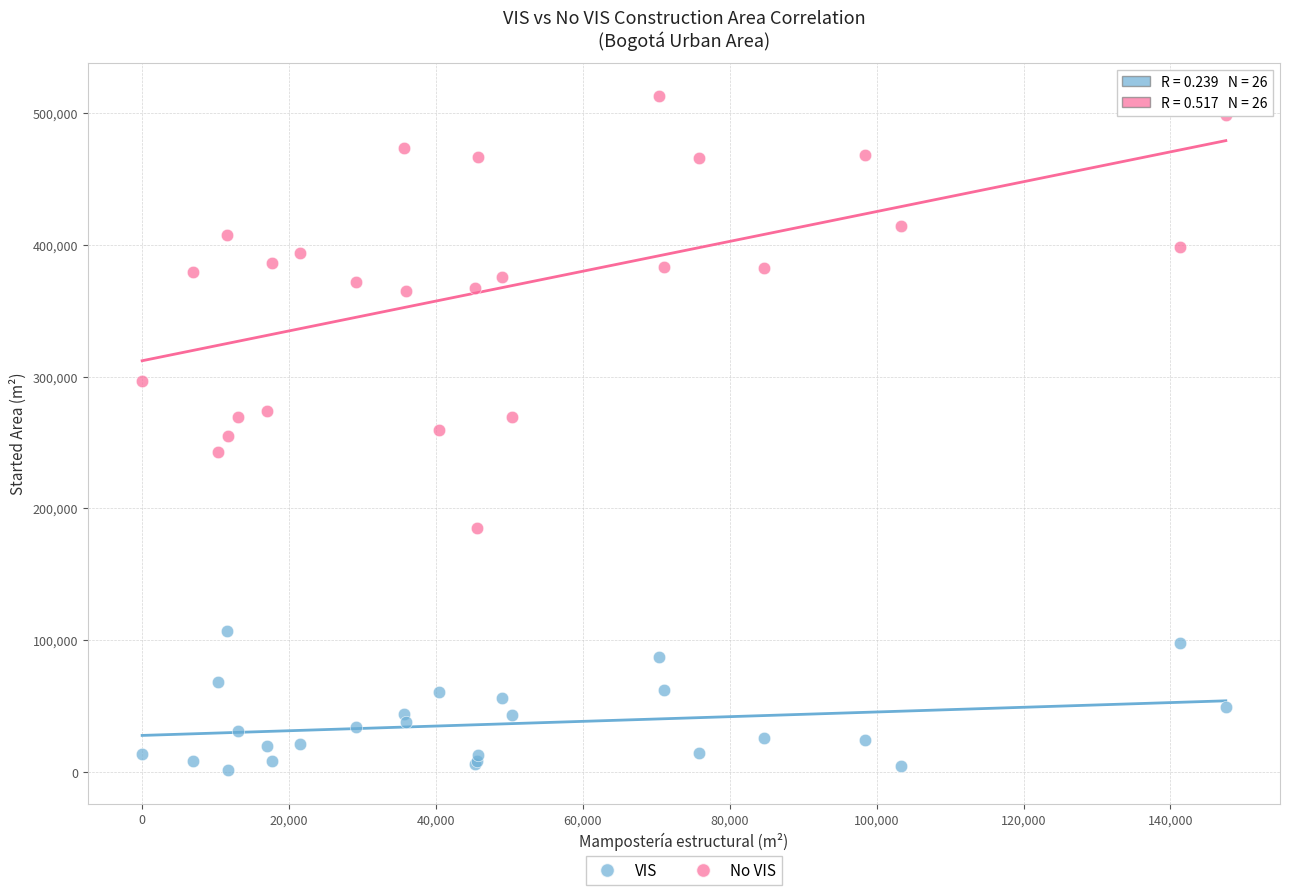

Which series reaches the minimum Y coordinate?

VIS